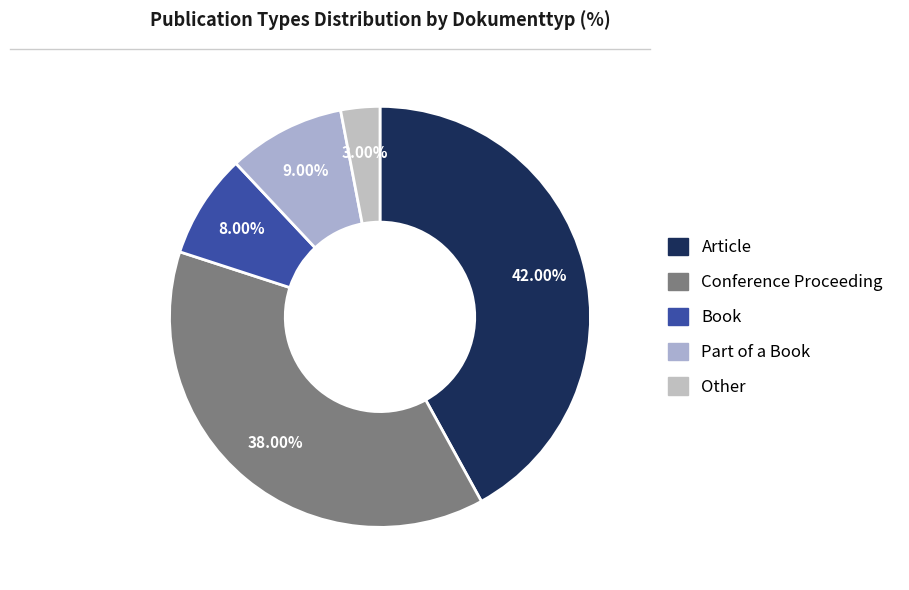

Is there any slice that represents more than half of the pie?

No